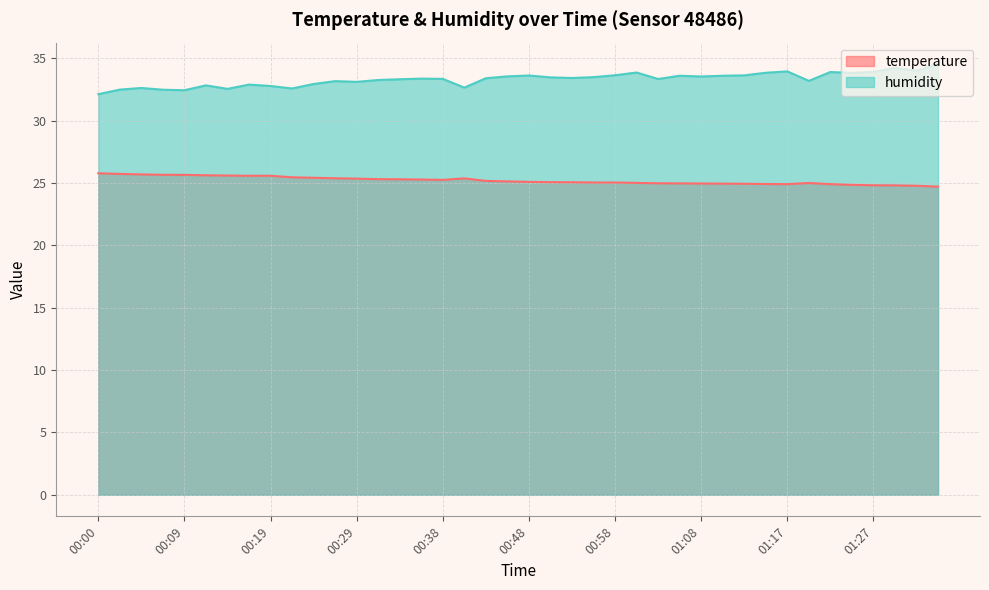

What is the sum of the temperature values at 00:00 and 00:26?

51.2